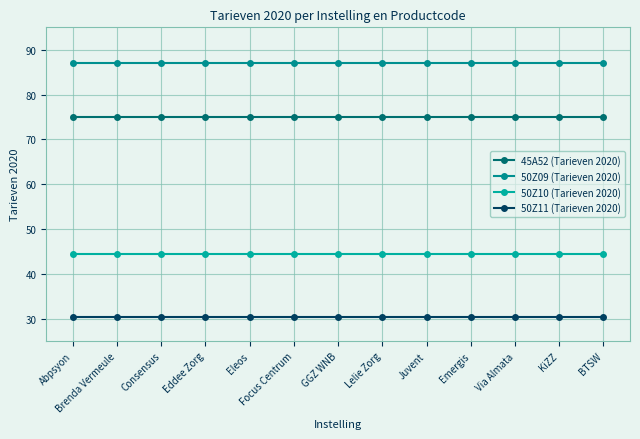

At which category is the sum across all series the highest?

Abpsyon